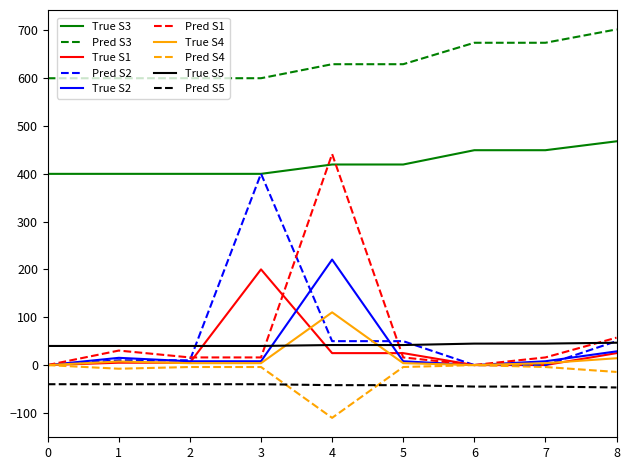

Which series has the largest range (max minus min)?

Pred S1